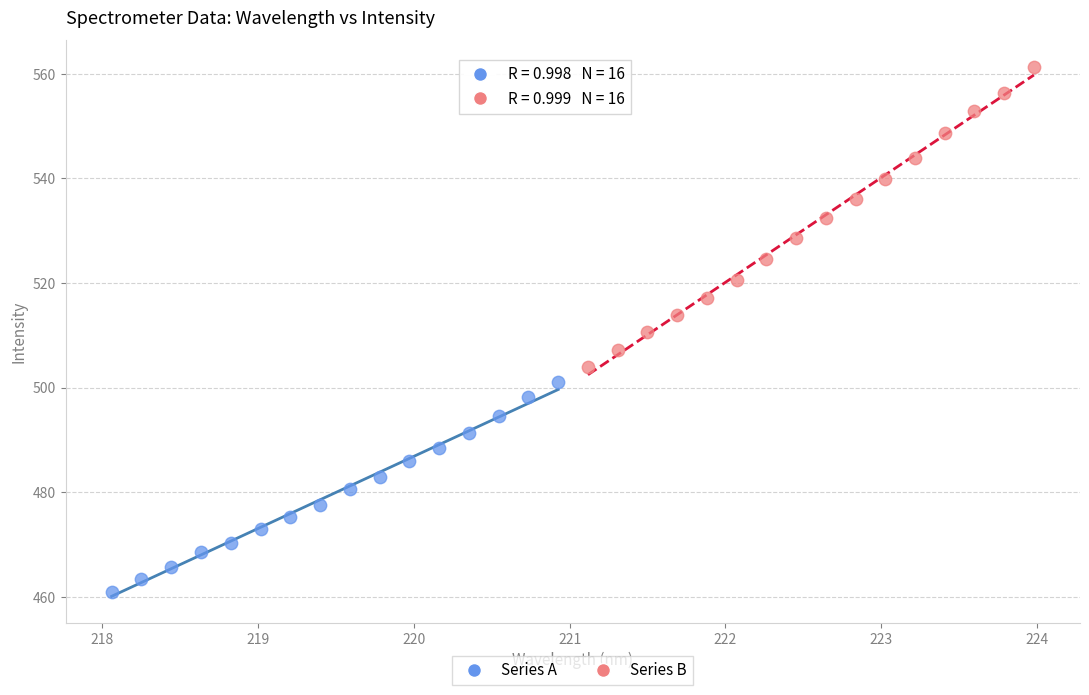

Which series has the widest spread of Y values?

Series B